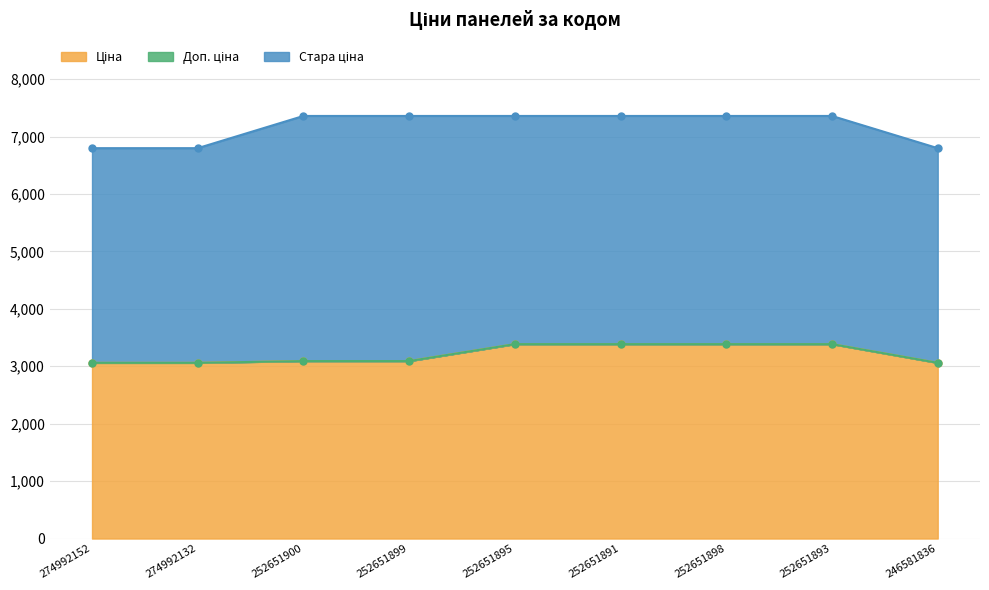

Where is Стара ціна nearest to the value 7079?

274992152